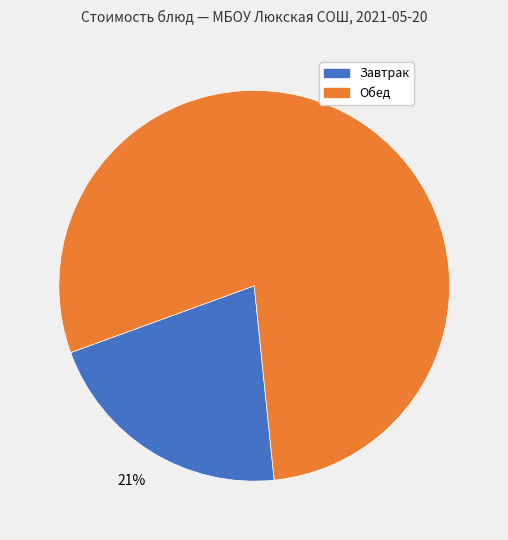

To the nearest percent, what is the difference between the largest and smallest slice percentages?

58%